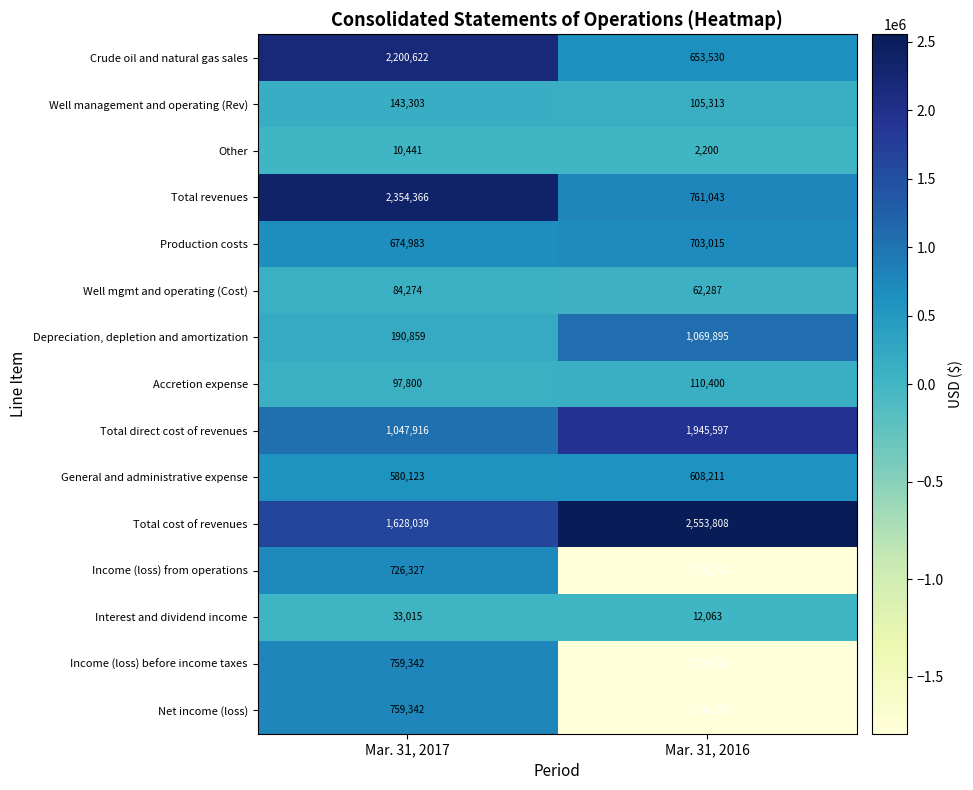

Is the value of Total cost of revenues at Mar. 31, 2016 greater than the value of Crude oil and natural gas sales at Mar. 31, 2016?

Yes